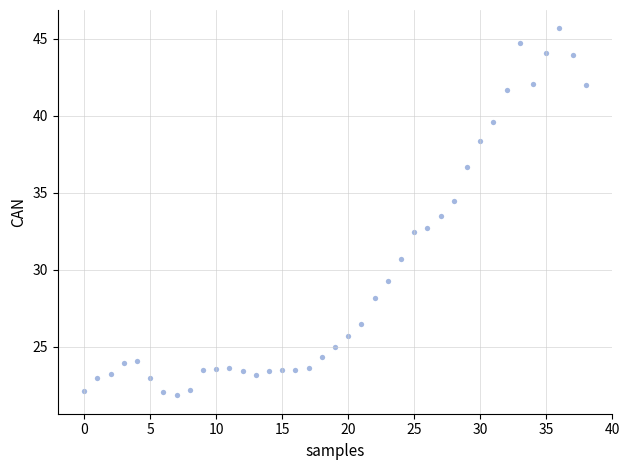

What is the range of Y values (max minus min)?

23.9